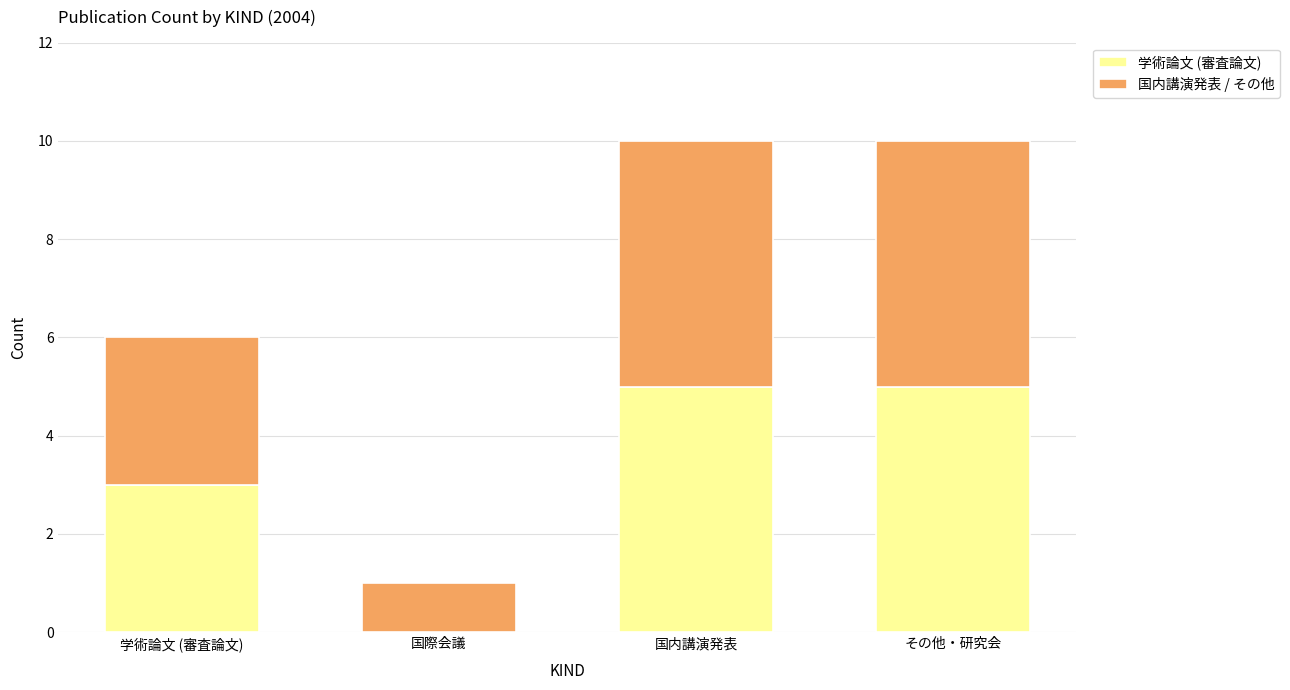

Reading right to left, list the values for the 学術論文 (審査論文) series.

その他・研究会=5	国内講演発表=5	国際会議=0	学術論文 (審査論文)=3